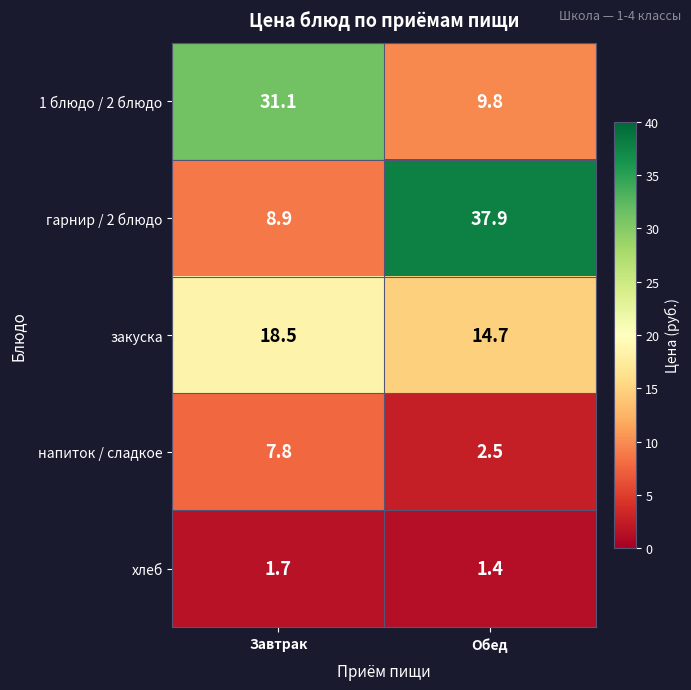

Between Завтрак and Обед, which series saw the biggest shift?

гарнир / 2 блюдо